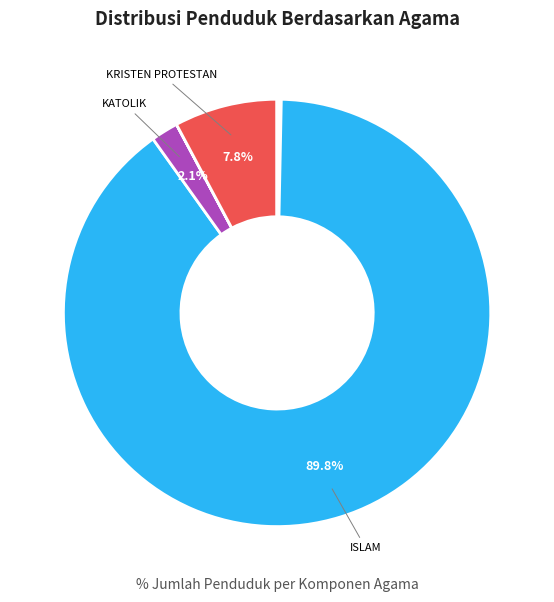

Is there a majority slice in this chart?

Yes